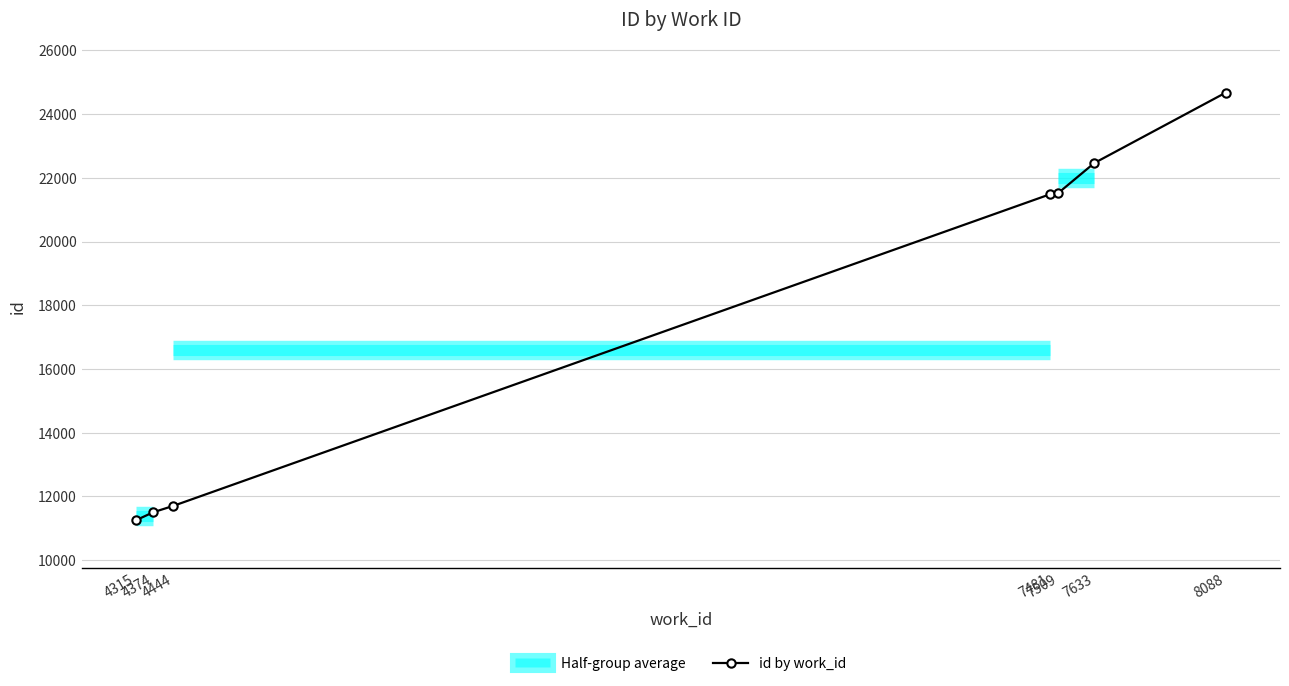

Does the chart display data point markers on the line(s)?

Yes